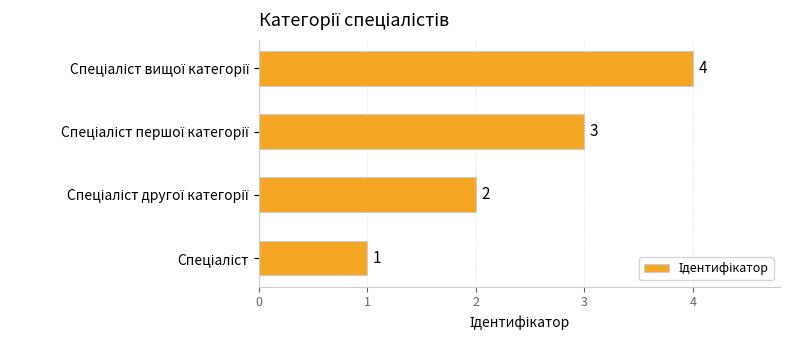

What is the maximum value shown in the chart?

4